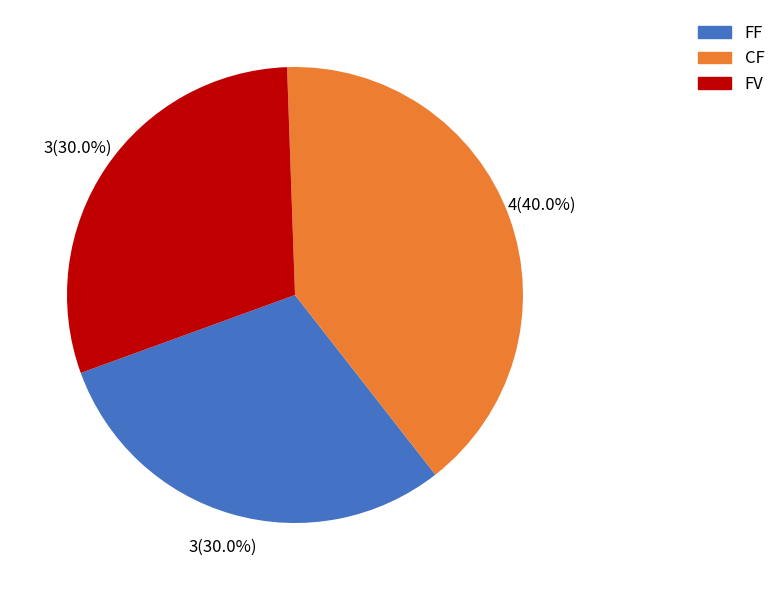

How many slices are in this pie chart?

3